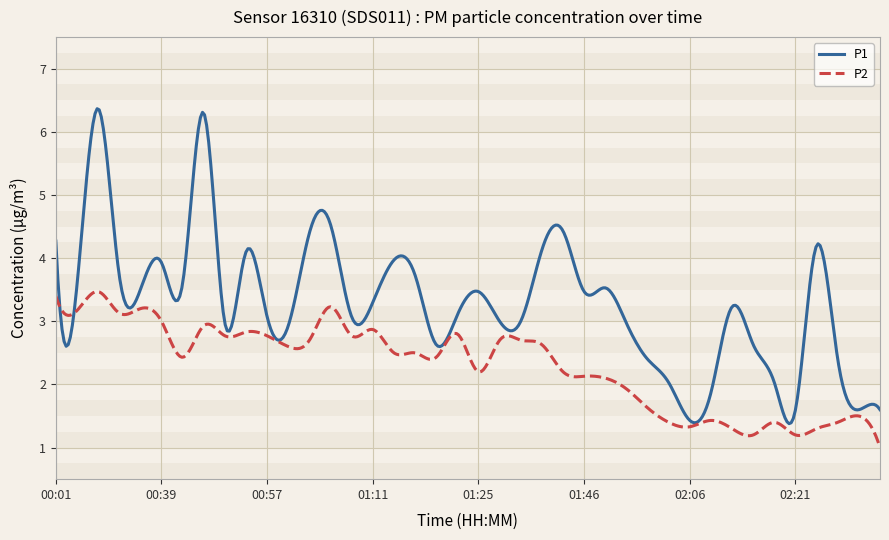

True or false: P2 and P1 intersect in this chart.

True